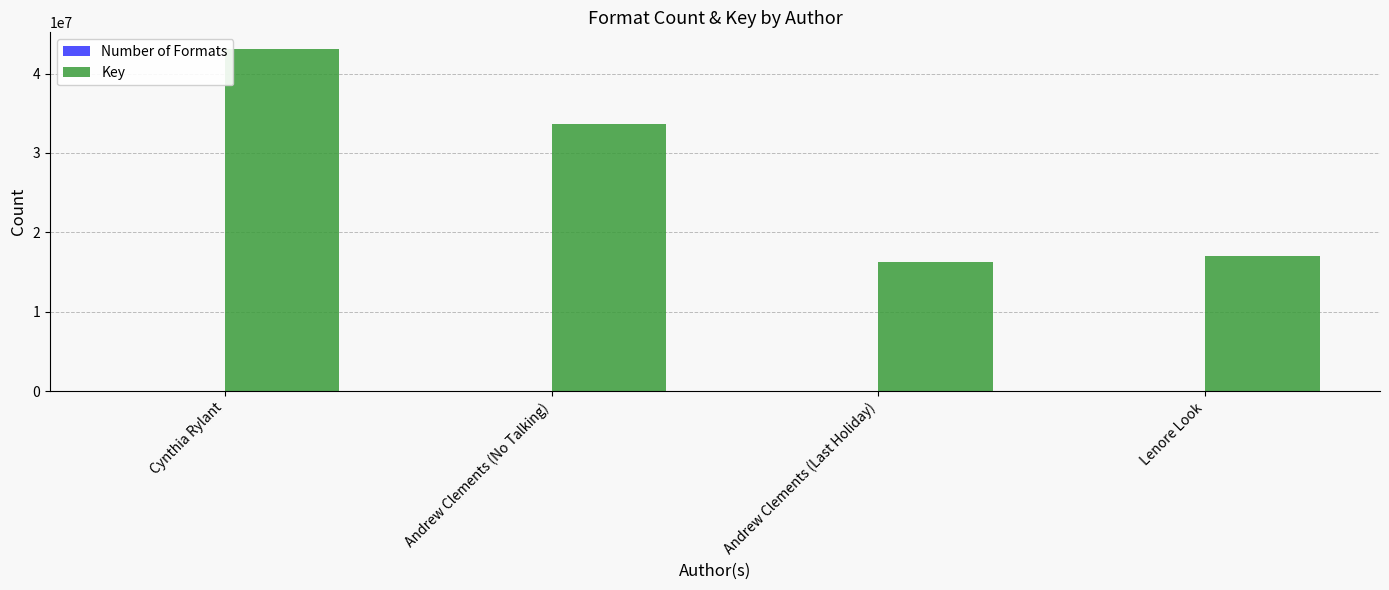

At which label is Key closest to 29628243?

Andrew Clements (No Talking)